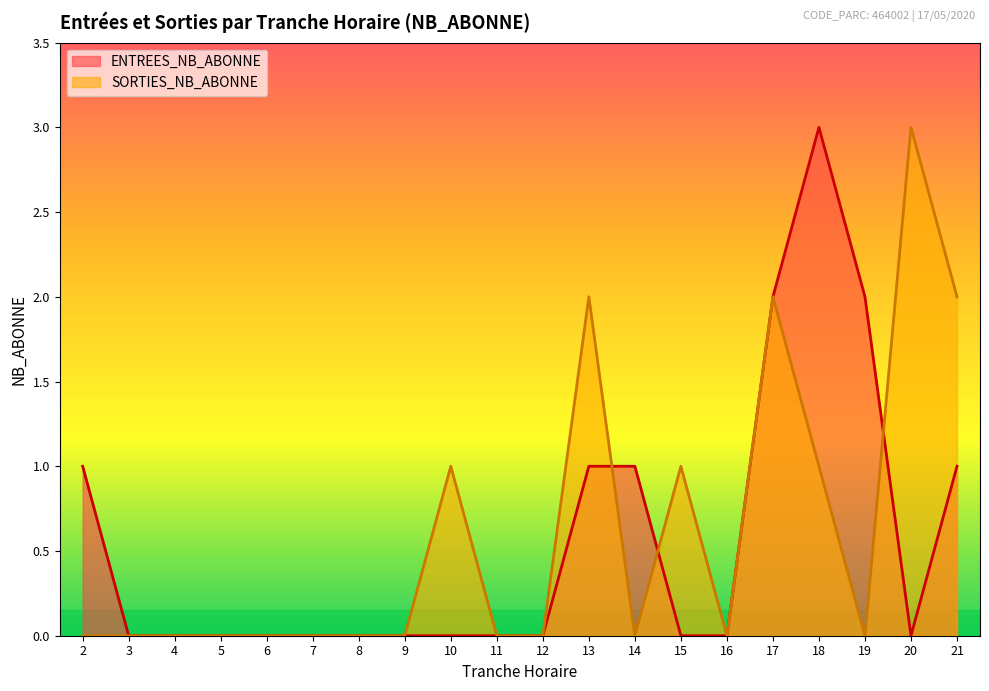

Reading right to left, transcribe all the data shown in this chart.

ENTREES_NB_ABONNE: 21=1	20=0	19=2	18=3	17=2	16=0	15=0	14=1	13=1	12=0	11=0	10=0	9=0	8=0	7=0	6=0	5=0	4=0	3=0	2=1
SORTIES_NB_ABONNE: 21=2	20=3	19=0	18=1	17=2	16=0	15=1	14=0	13=2	12=0	11=0	10=1	9=0	8=0	7=0	6=0	5=0	4=0	3=0	2=0